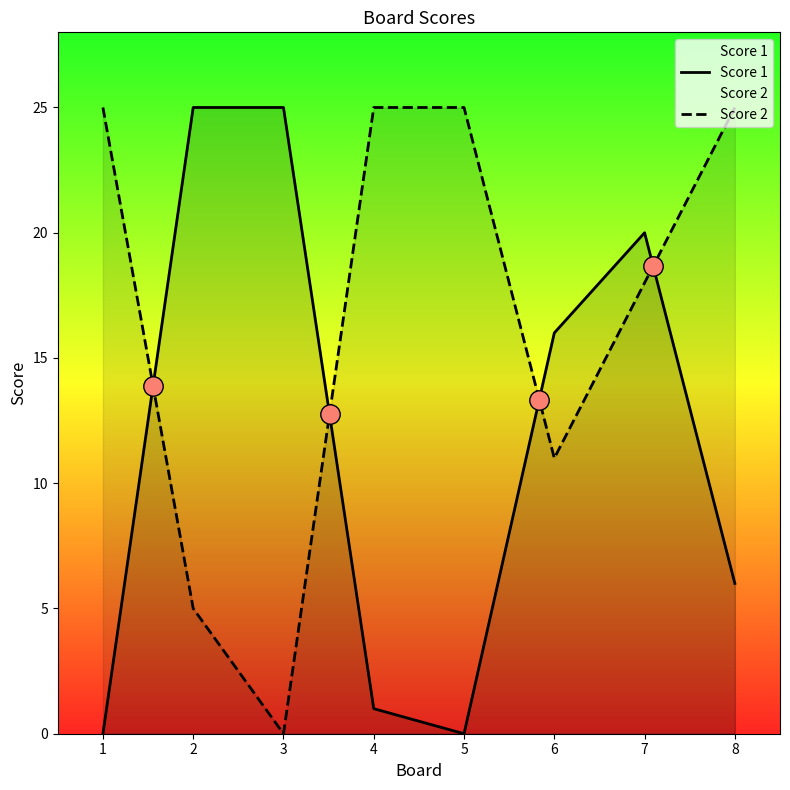

Is the value of Score 1 at 1 greater than the value of Score 2 at 3?

No